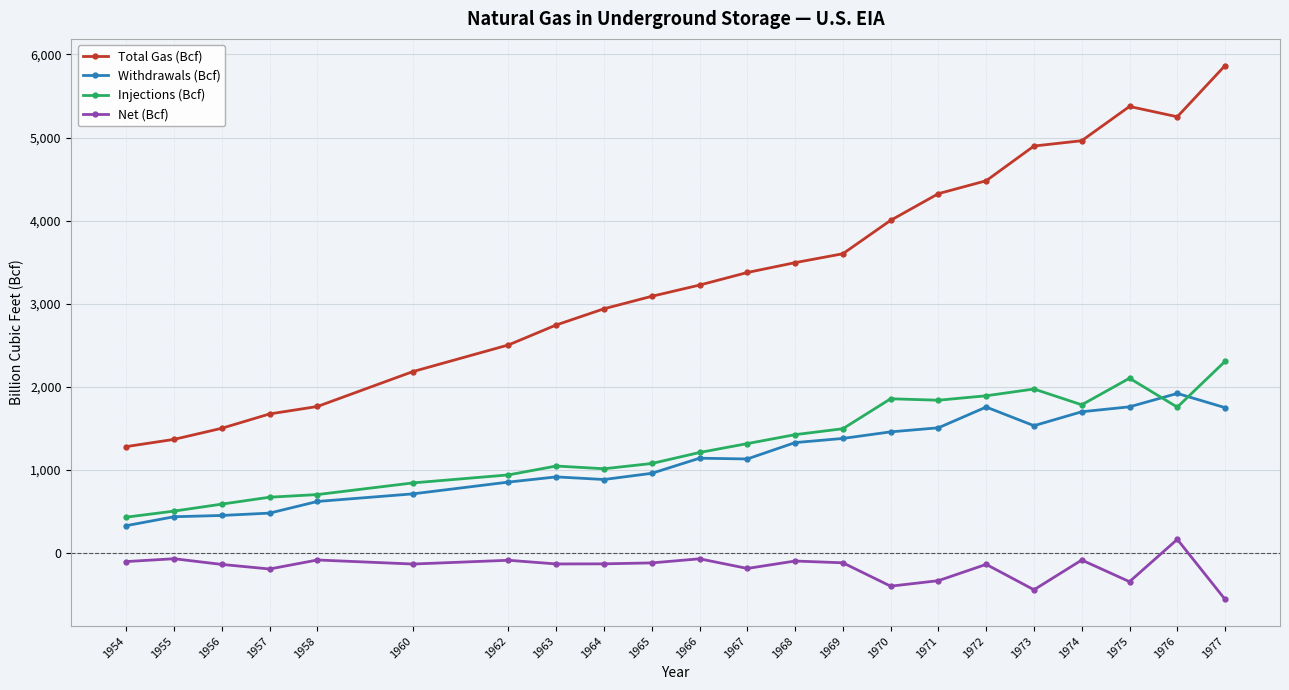

Which category has the highest value in the Withdrawals (Bcf) series?

1976